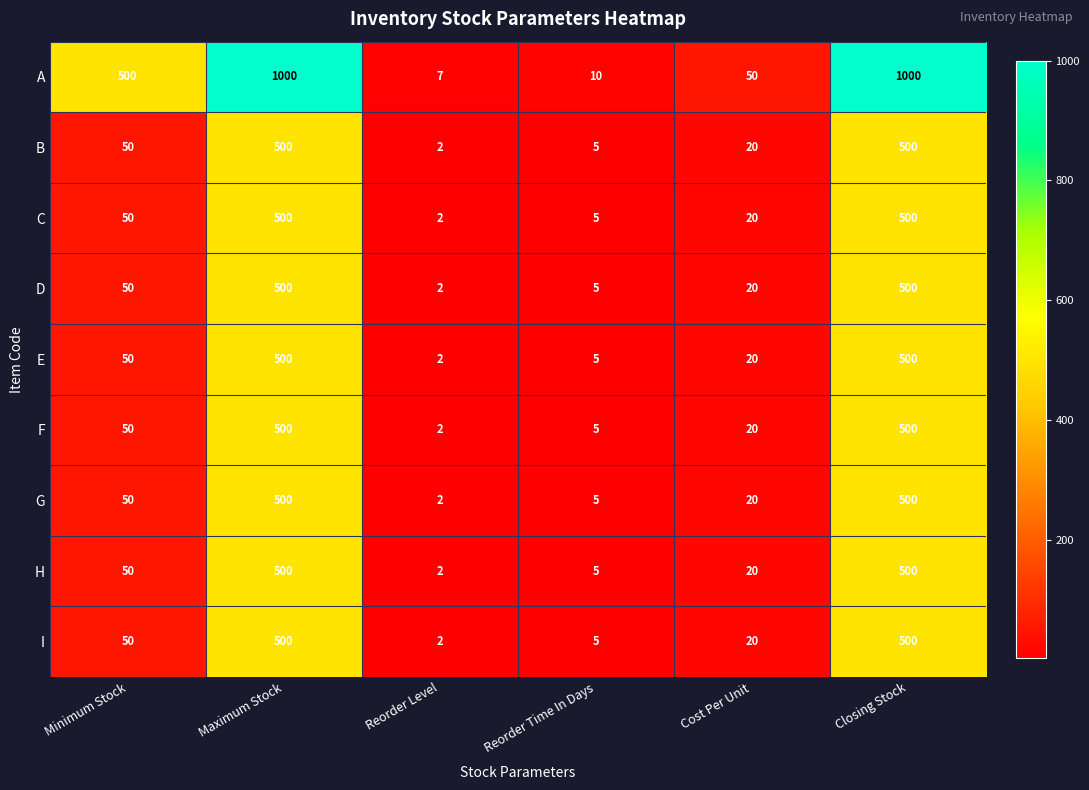

What is the greatest value displayed?

1000